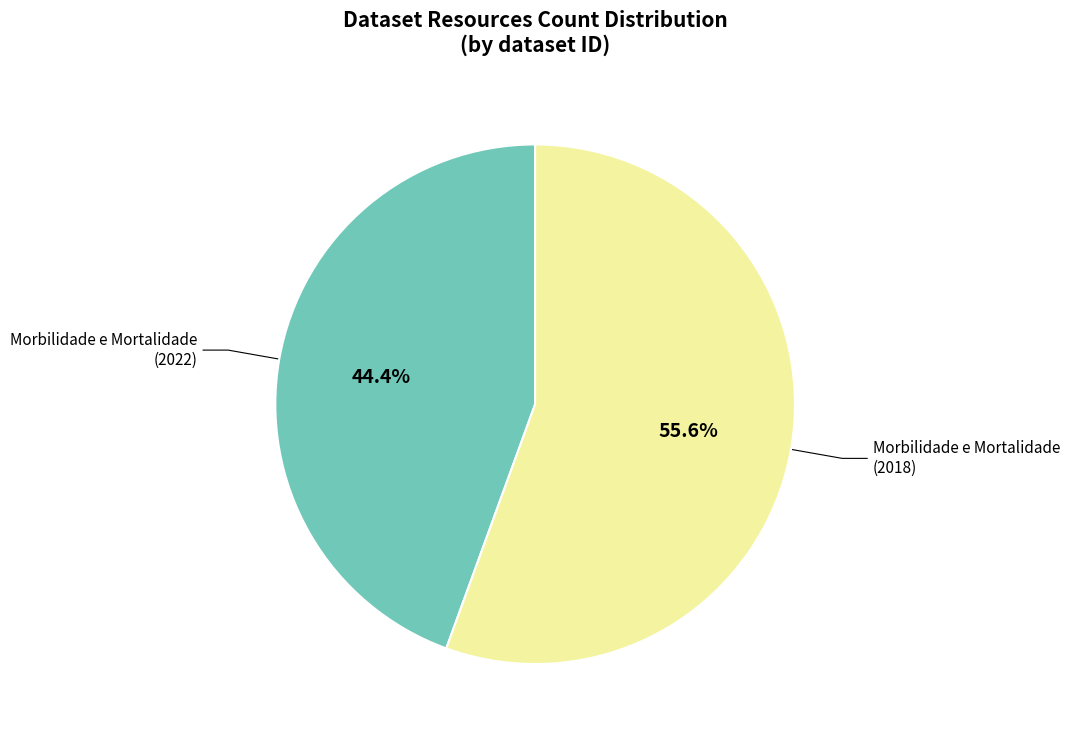

Does any single category account for the majority?

Yes